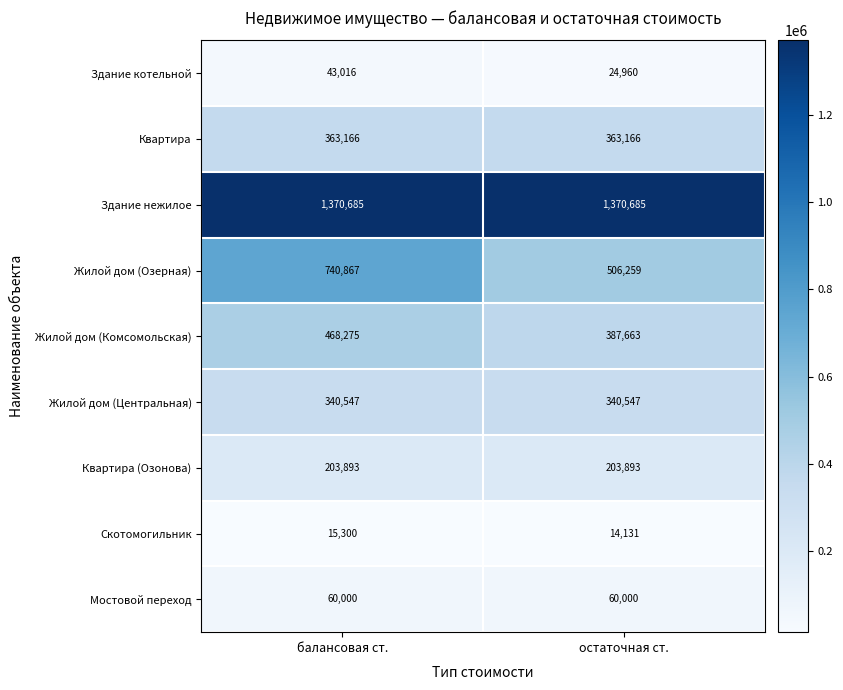

Which series has the widest spread of values?

Жилой дом (Озерная)